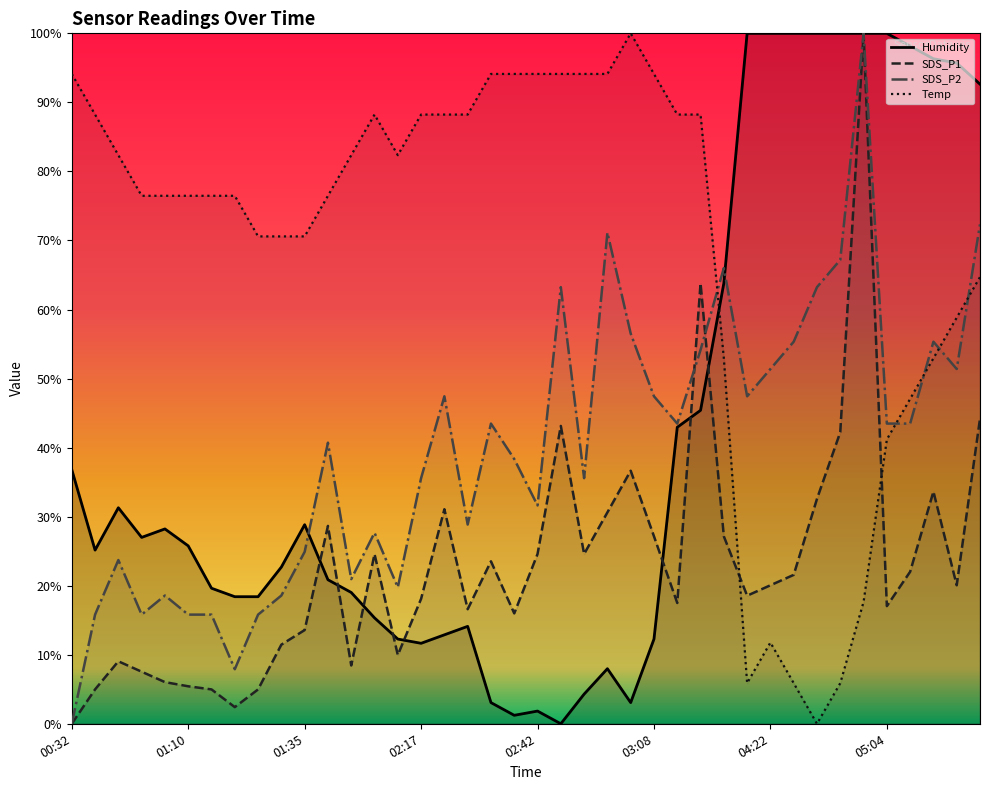

What is the total value across all series at 00:32?

130.9